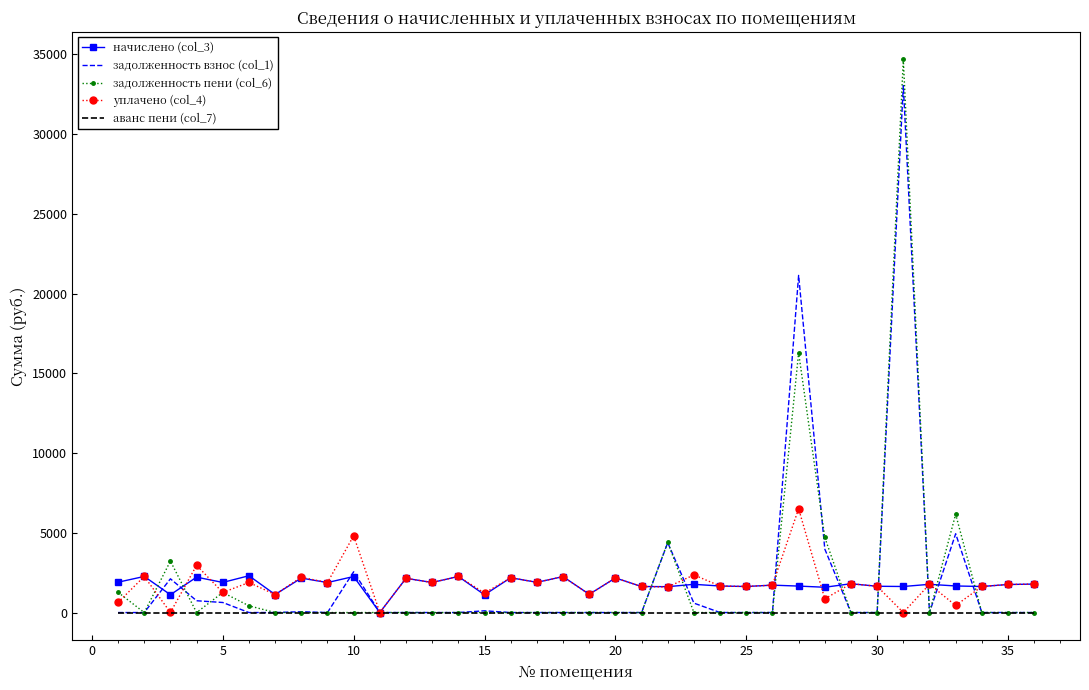

What is the greatest value displayed?

34684.5